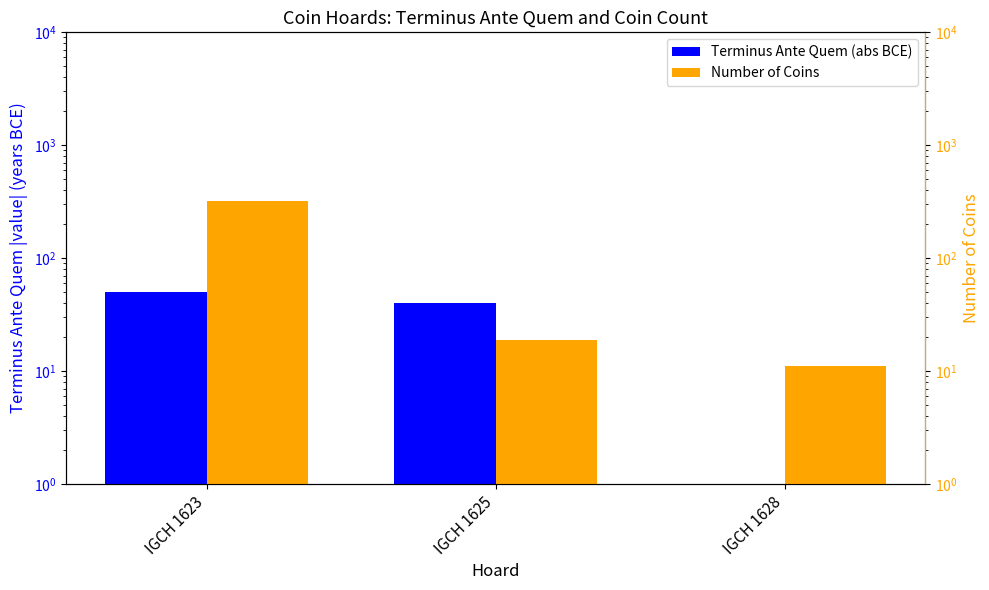

Rank the series at IGCH 1623 from lowest to highest value.

Terminus Ante Quem (abs BCE), Number of Coins